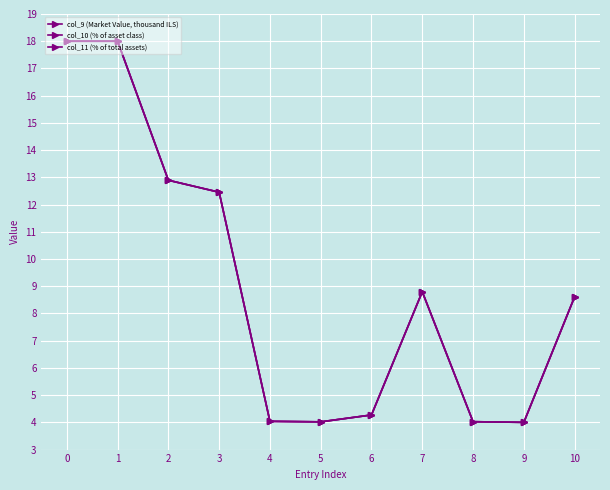

Which series has the largest range (max minus min)?

col_9 (Market Value, thousand ILS)